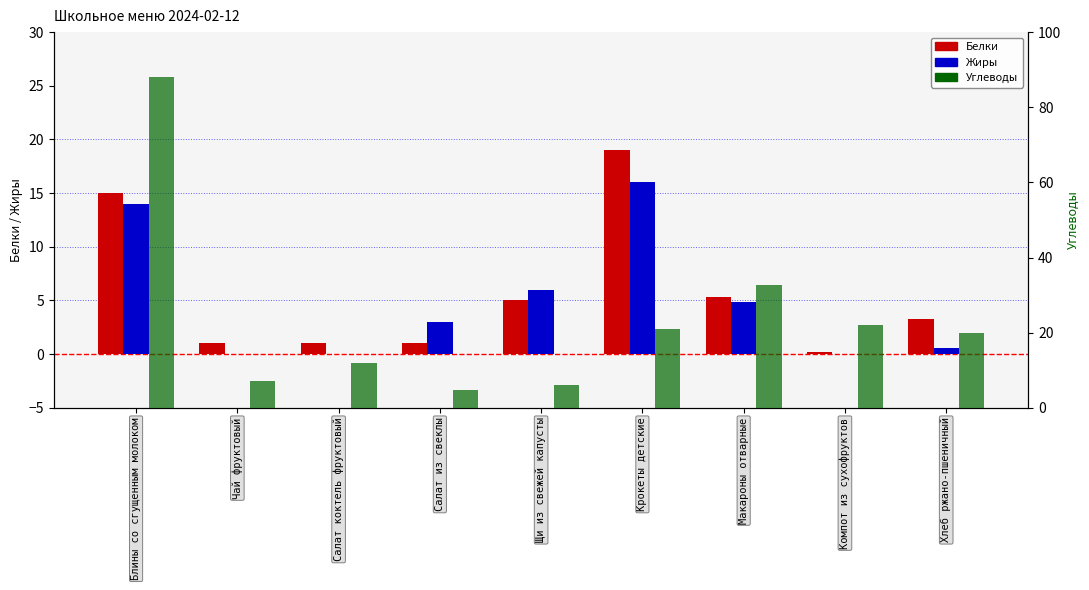

What is the sum of all Углеводы values?

213.2